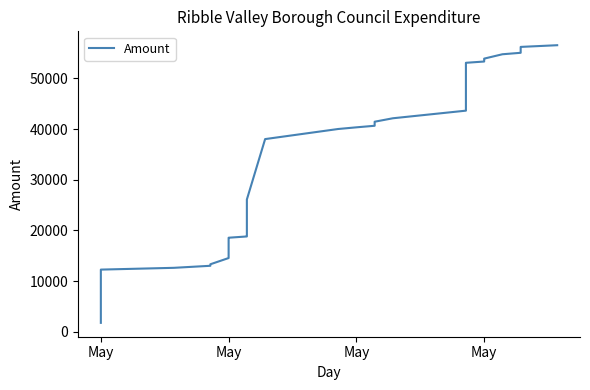

The value at 18 is 8768.7. True or false?

False